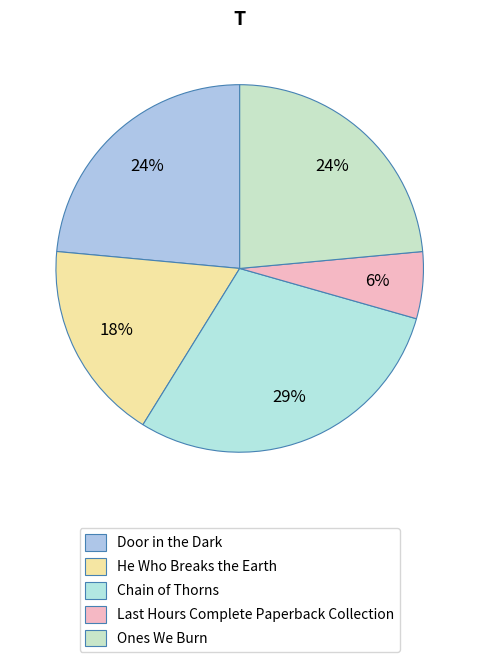

Which slice is the smallest?

Last Hours Complete Paperback Collection